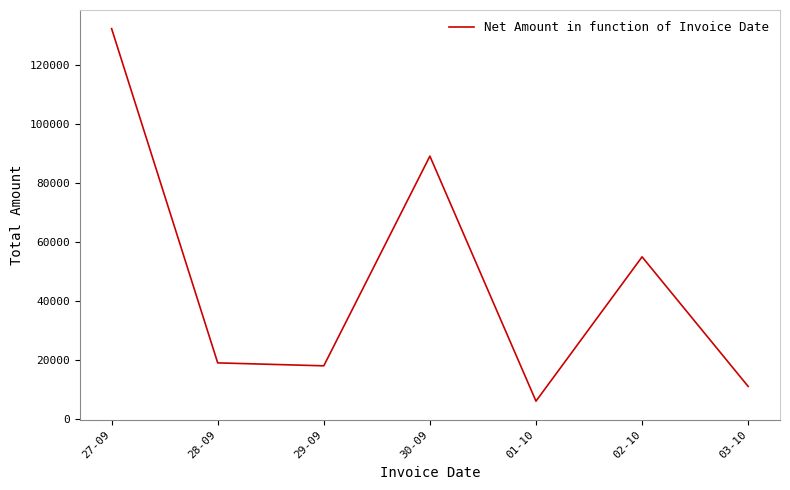

Which has a higher value, 01-10 or 28-09?

28-09